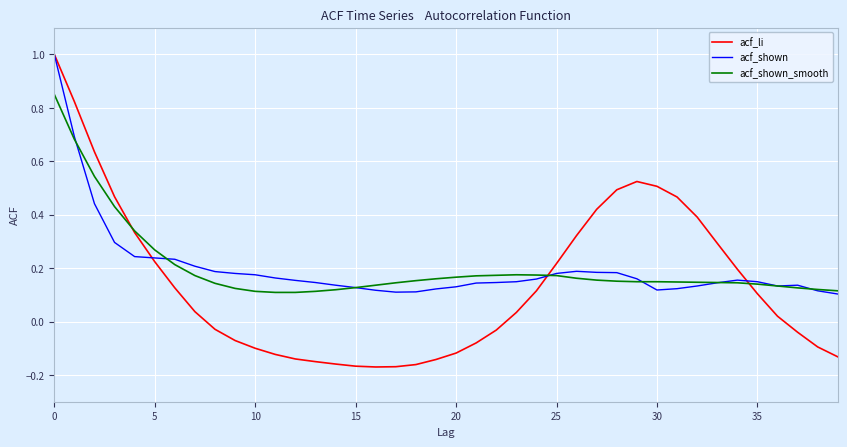

Which series has the widest spread of values?

acf_li